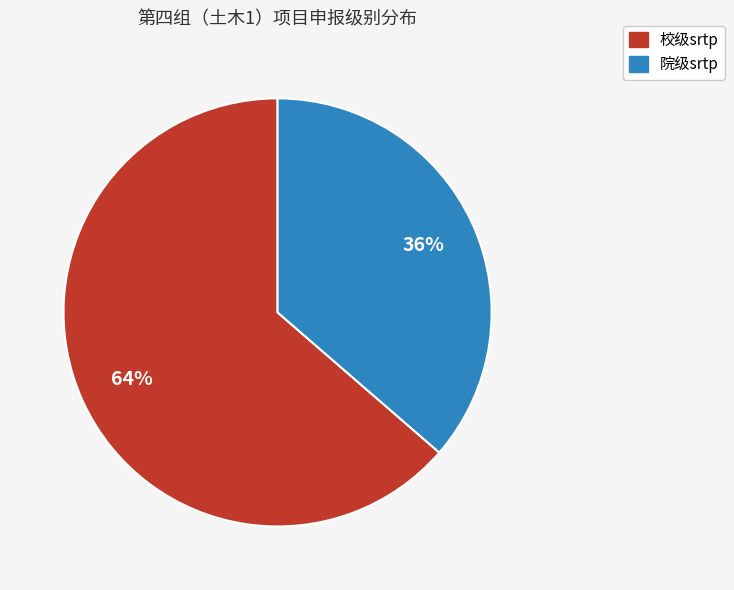

Count the number of slices in the pie.

2